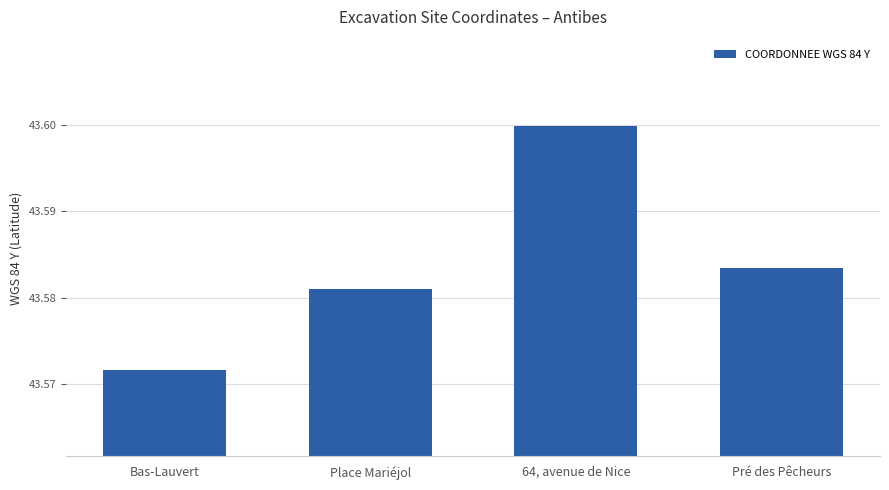

The chart shows a value of 25.1 at Pré des Pêcheurs. True or false?

False